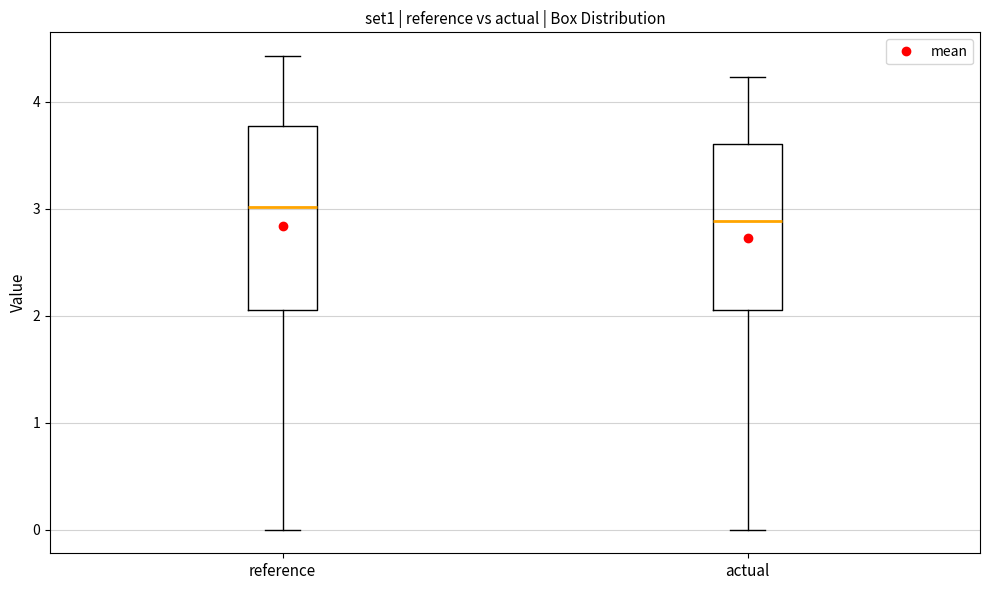

Reading left to right, read every box against the y-axis: the position of its median line, the range the box covers, and the ends of its whiskers. The values are not printed on the chart, so give them approximately, as read against the axis.

reference: median 3.0, box 2.1 to 3.8, whiskers 0.0 to 4.4
actual: median 2.9, box 2.1 to 3.6, whiskers 0.0 to 4.2